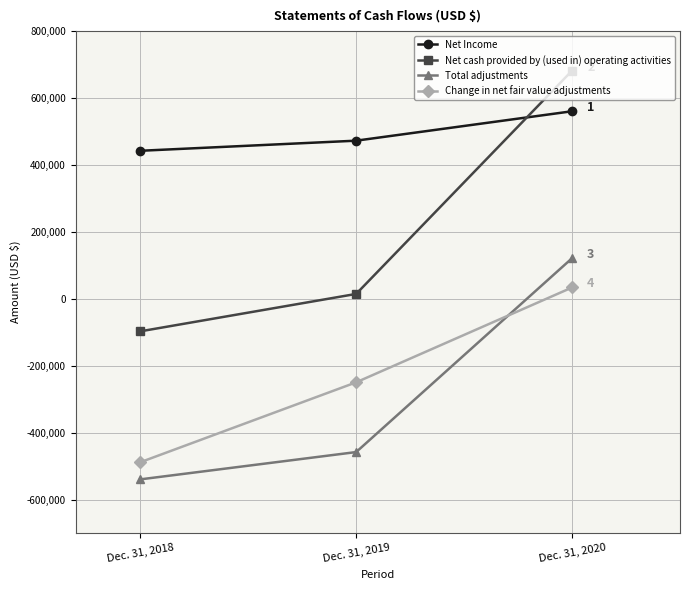

Reading right to left, extract all data points from this chart.

Net Income: Dec. 31, 2020=560478	Dec. 31, 2019=472588	Dec. 31, 2018=442385
Net cash provided by (used in) operating activities: Dec. 31, 2020=681808	Dec. 31, 2019=14626	Dec. 31, 2018=-97164
Total adjustments: Dec. 31, 2020=121330	Dec. 31, 2019=-457962	Dec. 31, 2018=-539549
Change in net fair value adjustments: Dec. 31, 2020=33840	Dec. 31, 2019=-249537	Dec. 31, 2018=-488369